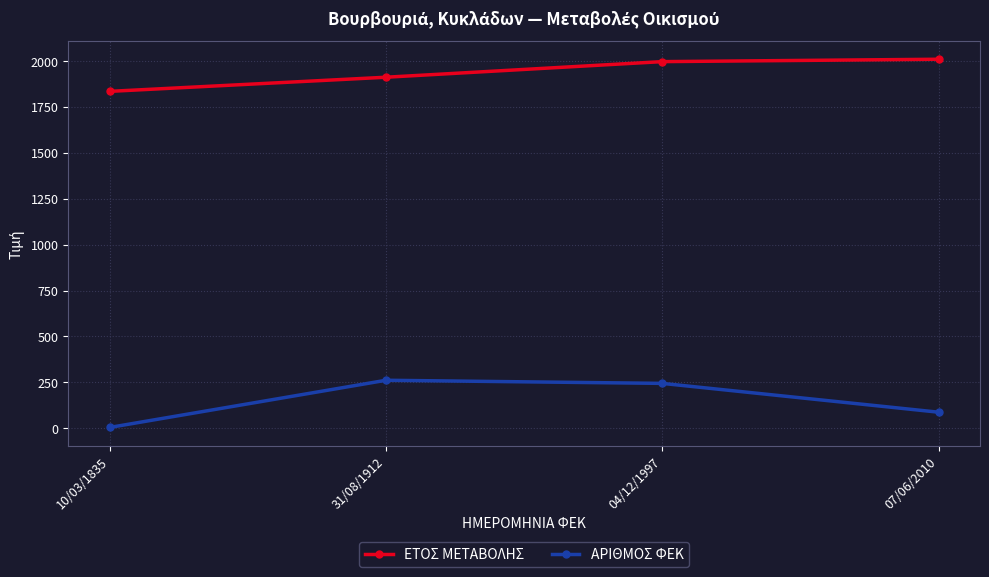

How many lines are shown in the chart?

2